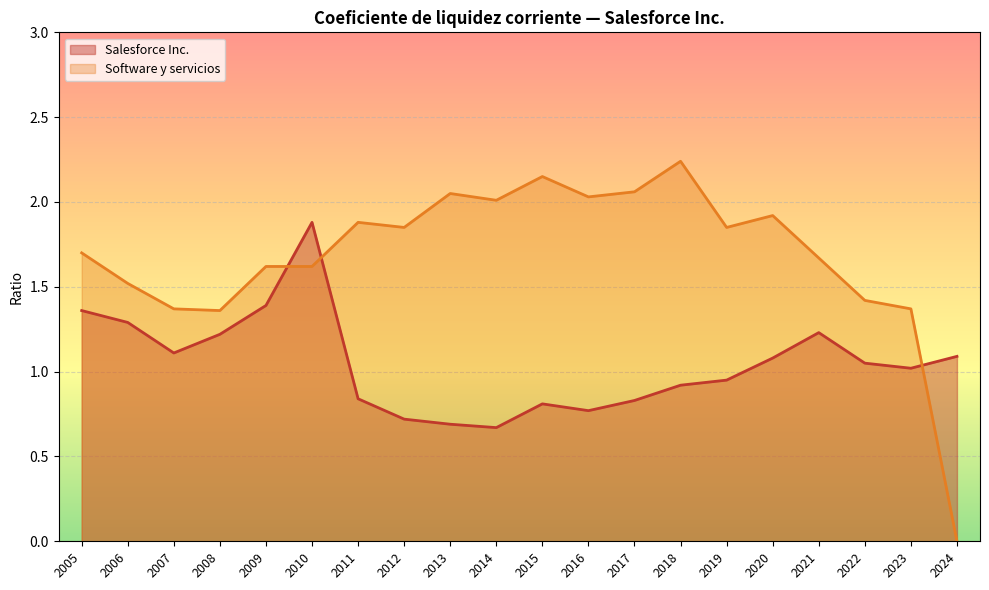

What is the total value across all series at 2024?

1.1